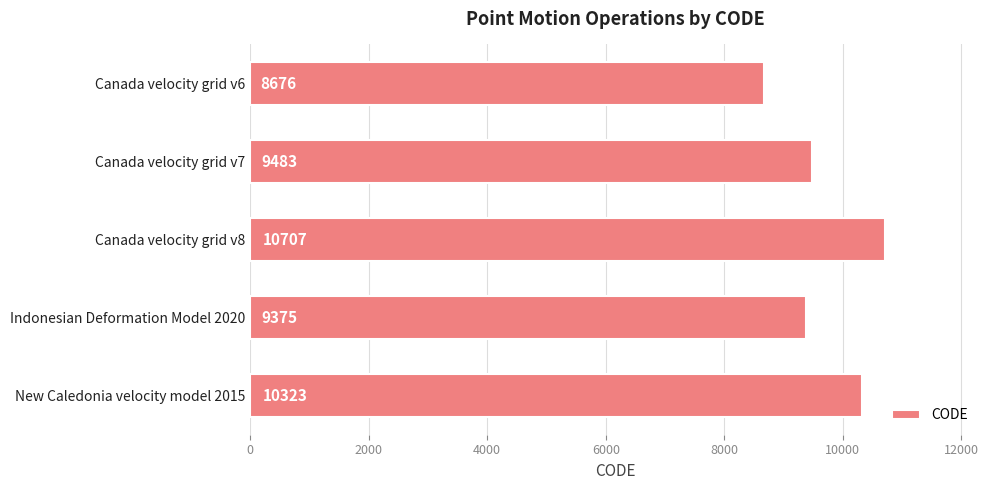

Reading top to bottom, transcribe all the data shown in this chart.

Canada velocity grid v6=8676	Canada velocity grid v7=9483	Canada velocity grid v8=10707	Indonesian Deformation Model 2020=9375	New Caledonia velocity model 2015=10323